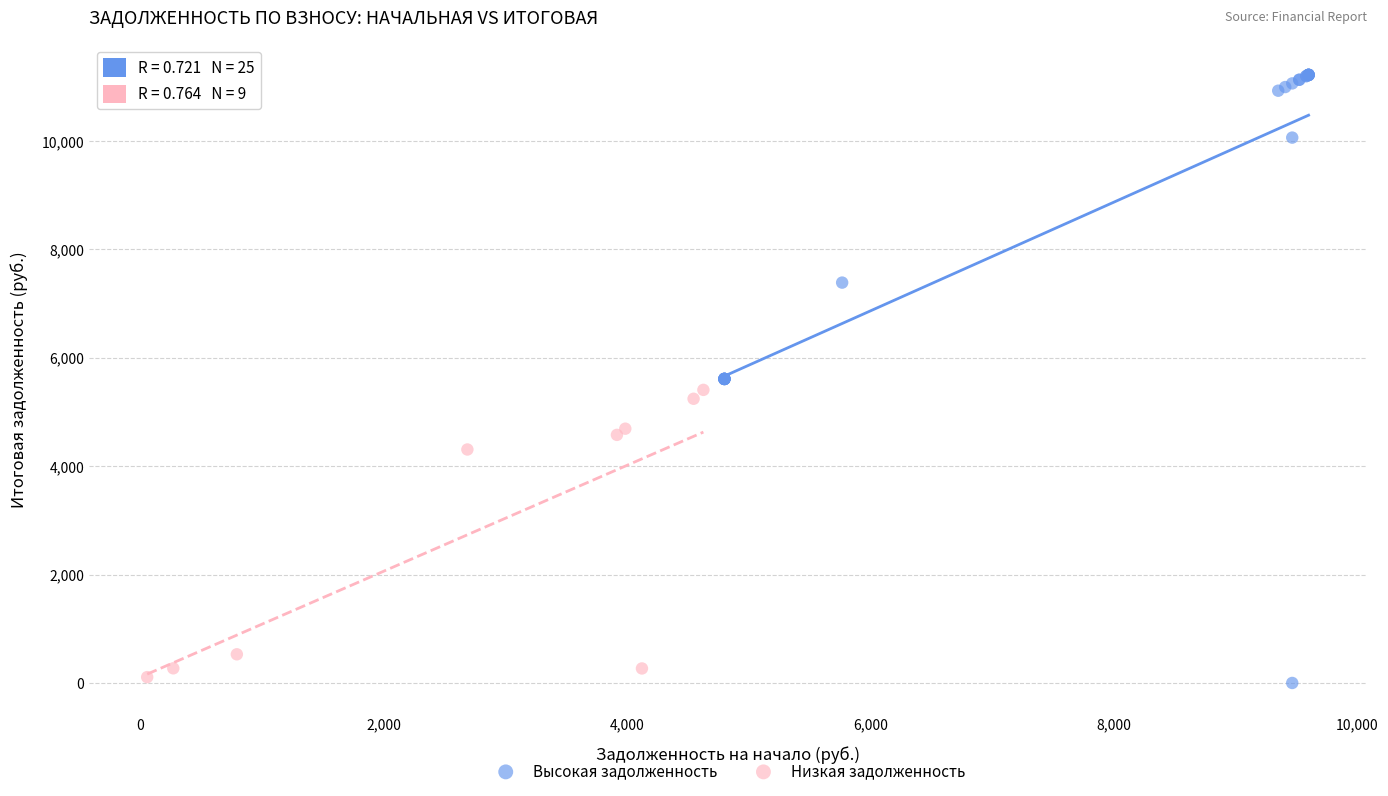

Which series contains the lowest Y value?

Высокая задолженность